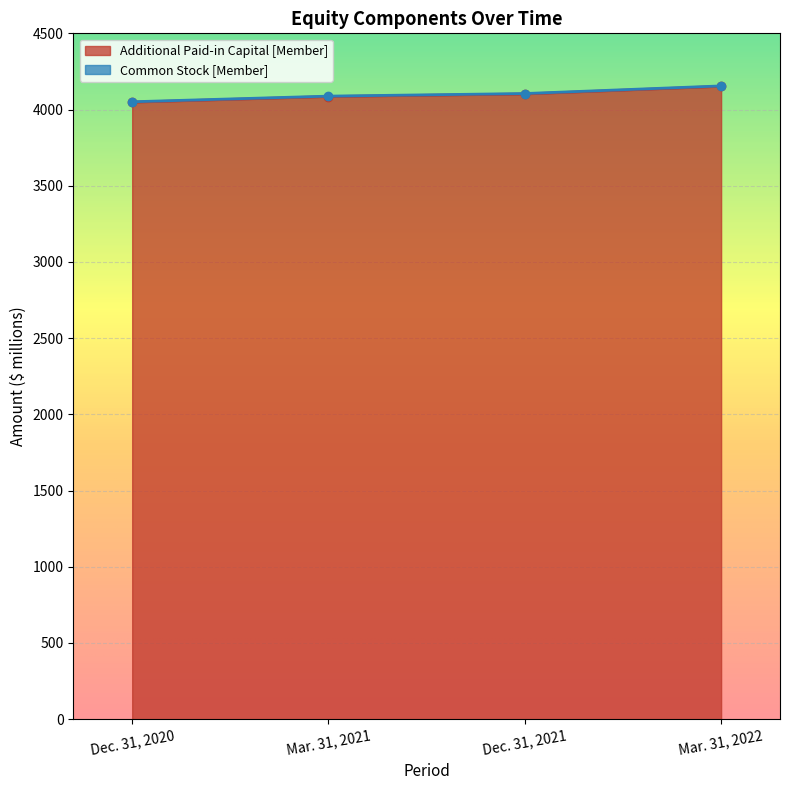

Reading right to left, what are all the values shown in this chart?

4152	4102	4085	4048